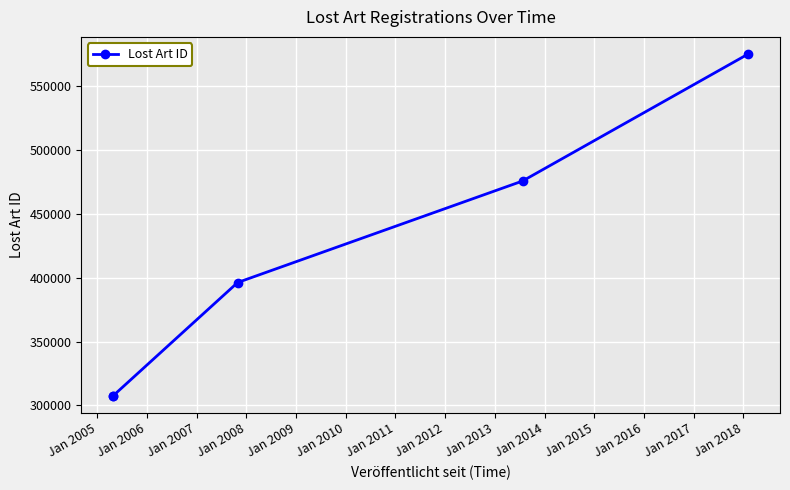

What is the greatest value displayed?

574845